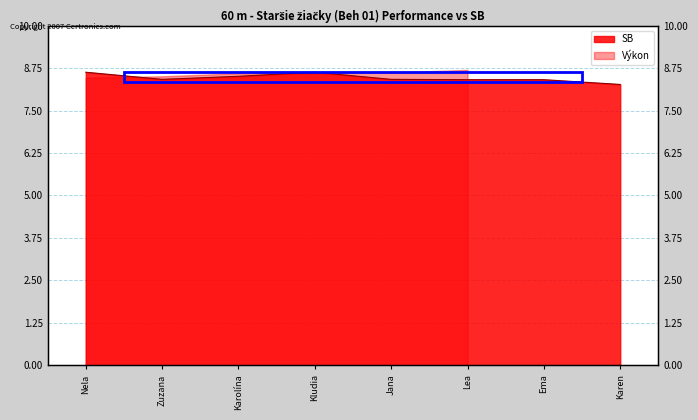

Reading left to right, list all the values displayed in this chart.

8.6	8.4	8.5	8.6	8.4	8.4	8.4	8.3